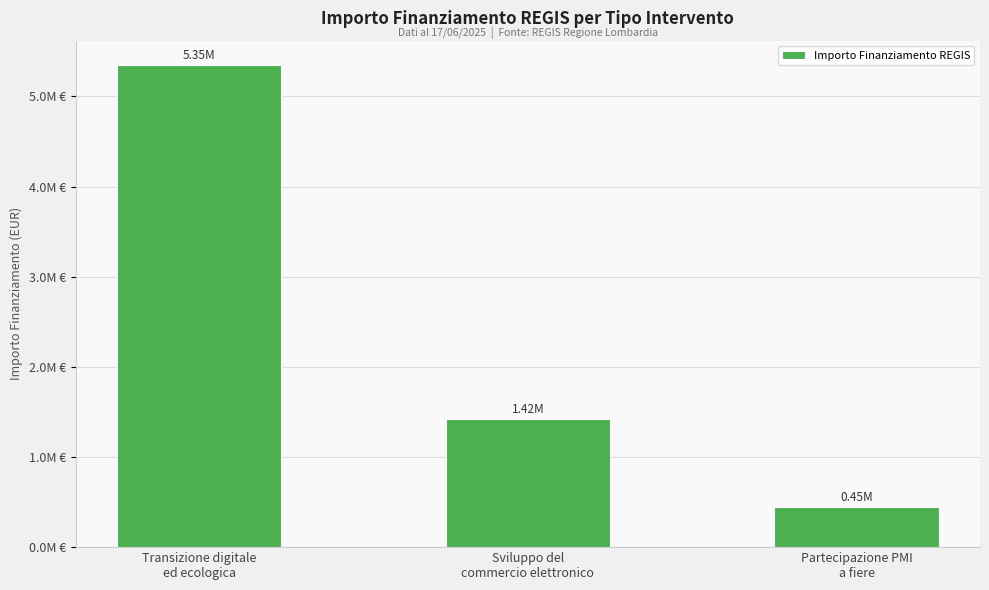

Where is the data nearest to the value 2900000?

Sviluppo del
commercio elettronico